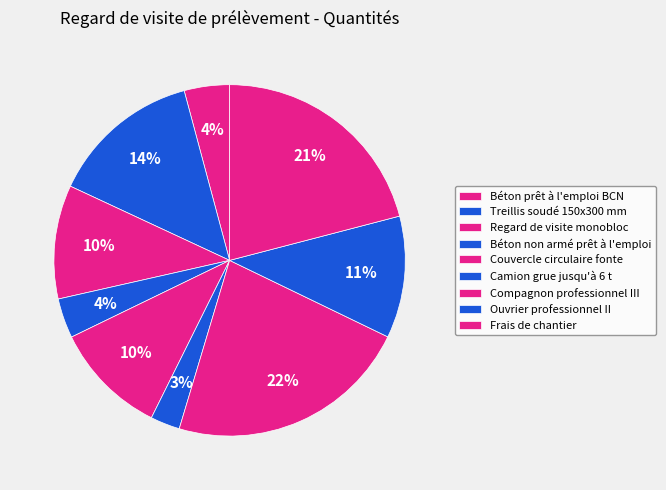

Which has a higher value, Camion grue jusqu'à 6 t or Treillis soudé 150x300 mm?

Treillis soudé 150x300 mm